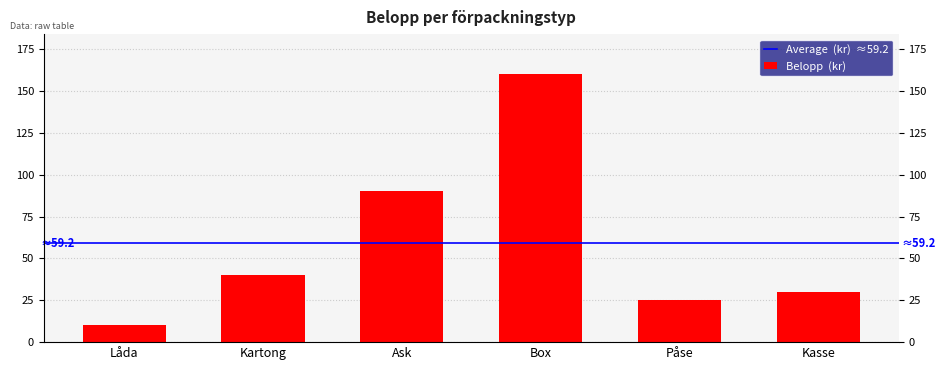

How many values are below 40?

3